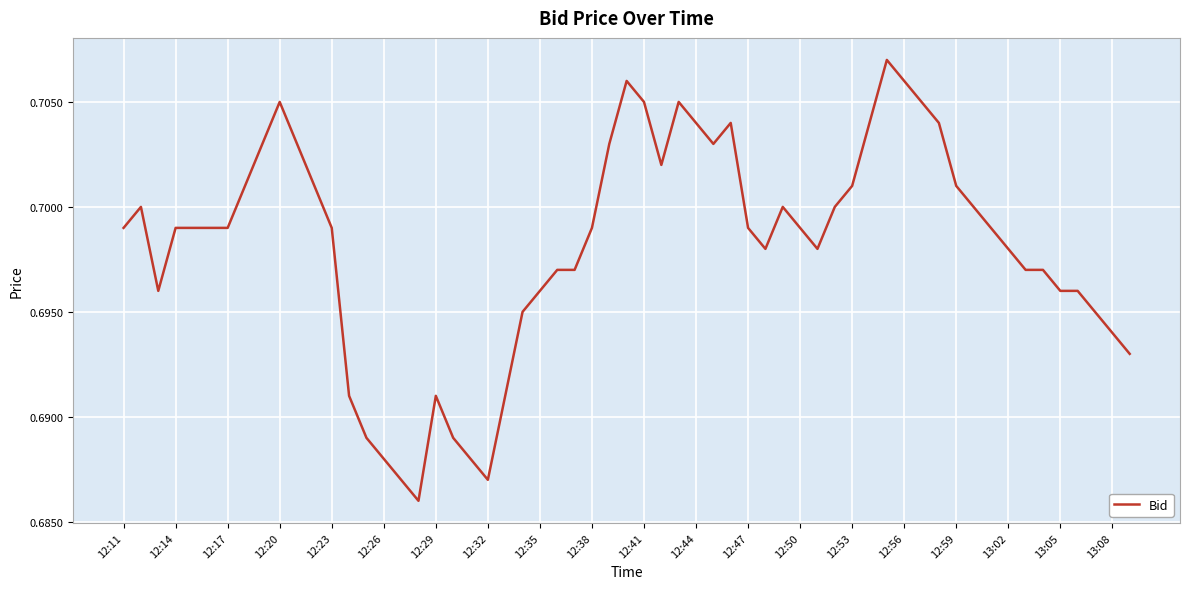

Is this an area chart (filled region under the line)?

No